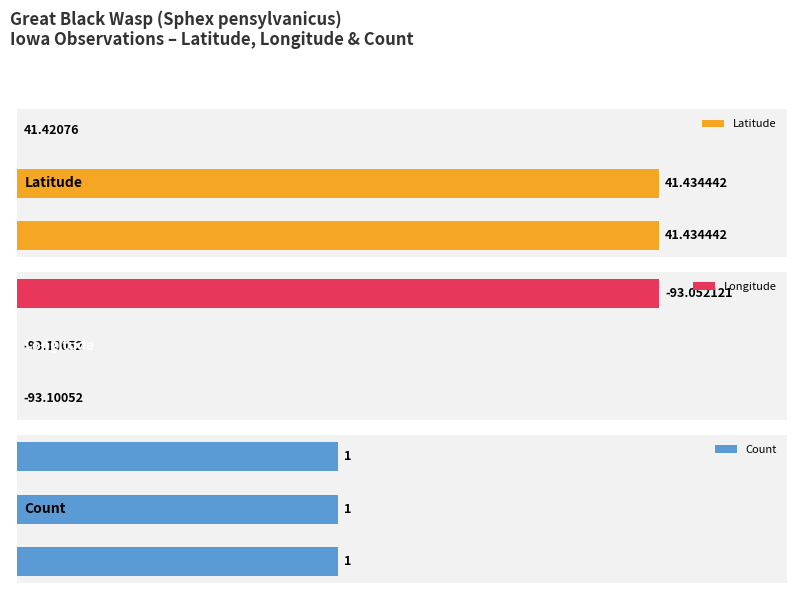

How many categories are shown in the chart?

3